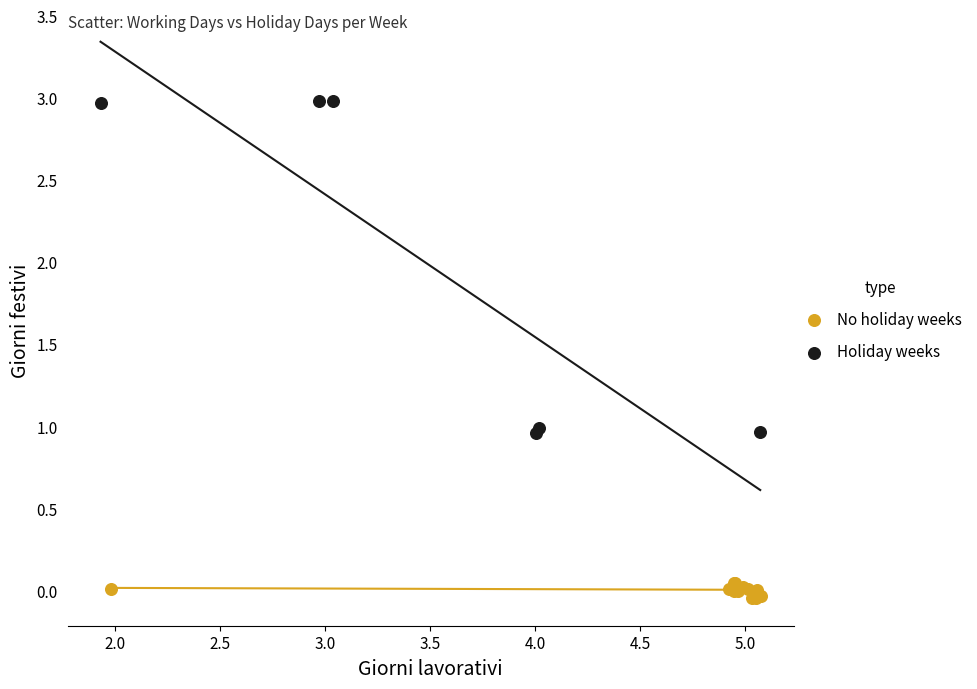

Which series contains the highest Y value?

Holiday weeks